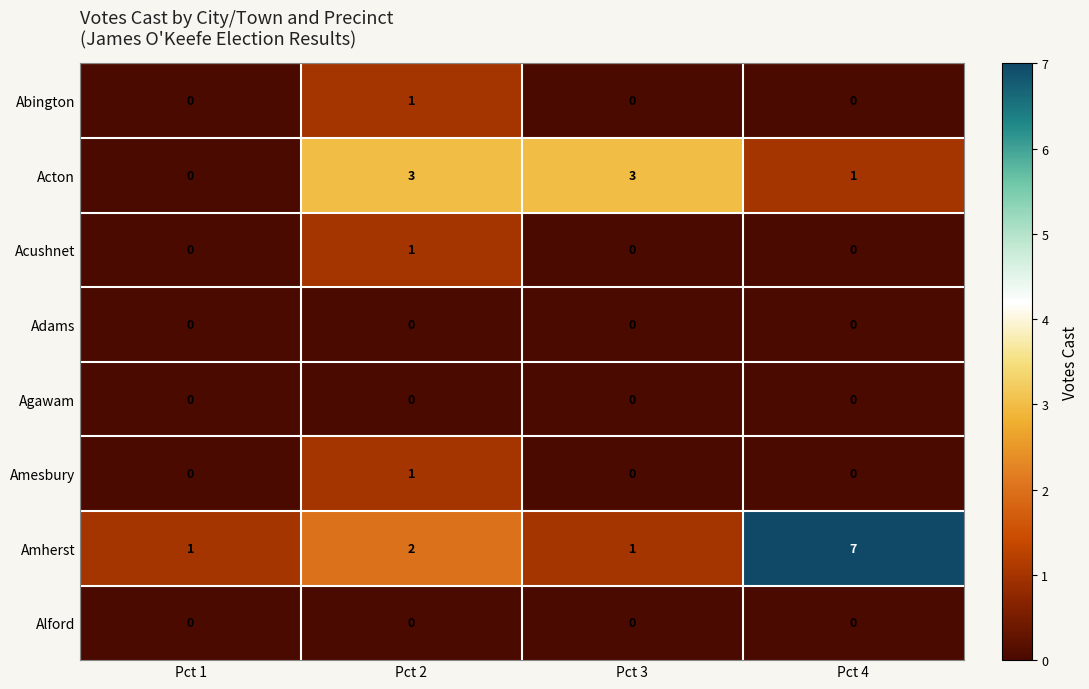

What is the spread (max minus min) of values at Pct 1?

1